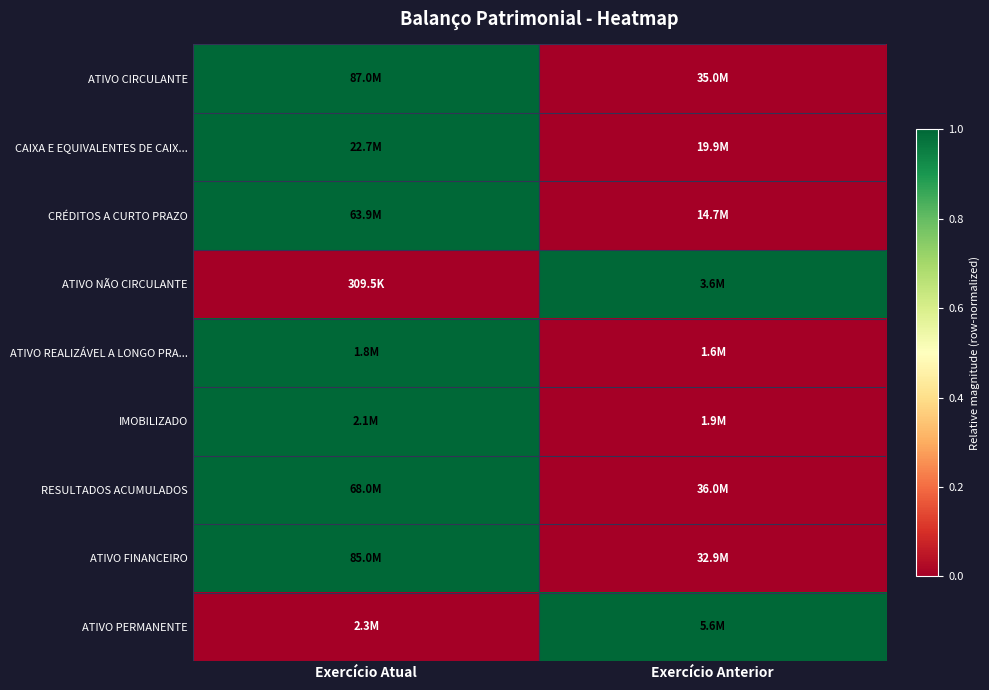

Reading right to left, what are all the values shown in this chart?

ATIVO CIRCULANTE: Exercício Anterior=0	Exercício Atual=1
CAIXA E EQUIVALENTES DE CAIX...: Exercício Anterior=0	Exercício Atual=1
CRÉDITOS A CURTO PRAZO: Exercício Anterior=0	Exercício Atual=1
ATIVO NÃO CIRCULANTE: Exercício Anterior=1	Exercício Atual=0
ATIVO REALIZÁVEL A LONGO PRA...: Exercício Anterior=0	Exercício Atual=1
IMOBILIZADO: Exercício Anterior=0	Exercício Atual=1
RESULTADOS ACUMULADOS: Exercício Anterior=0	Exercício Atual=1
ATIVO FINANCEIRO: Exercício Anterior=0	Exercício Atual=1
ATIVO PERMANENTE: Exercício Anterior=1	Exercício Atual=0